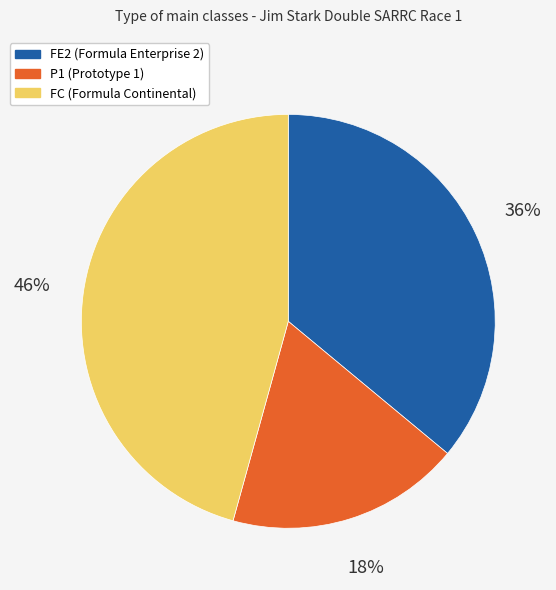

Is there a majority slice in this chart?

No